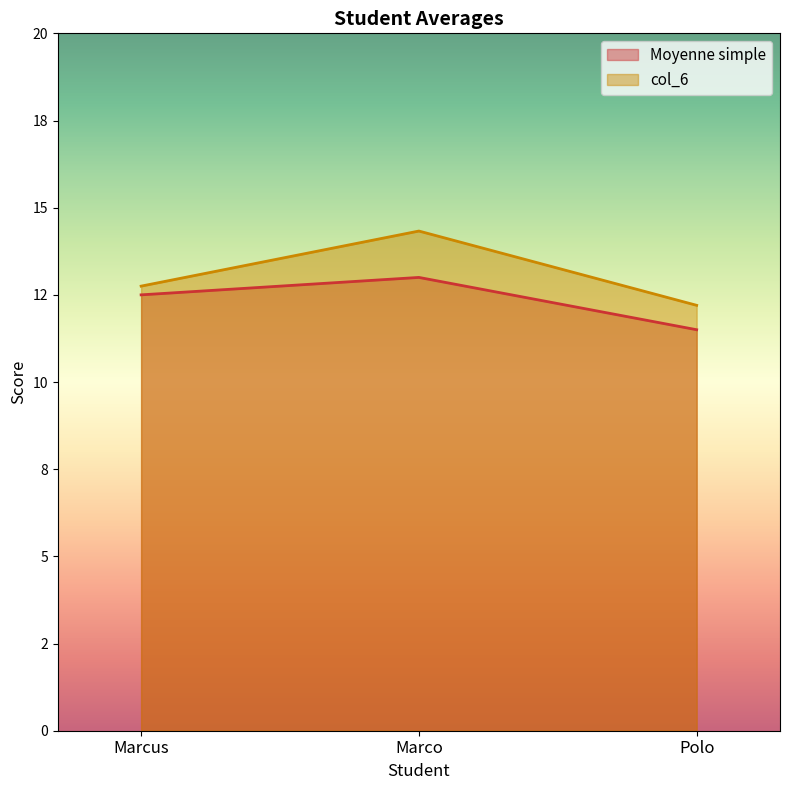

What is the difference between the maximum and minimum values in the col_6 series?

2.1